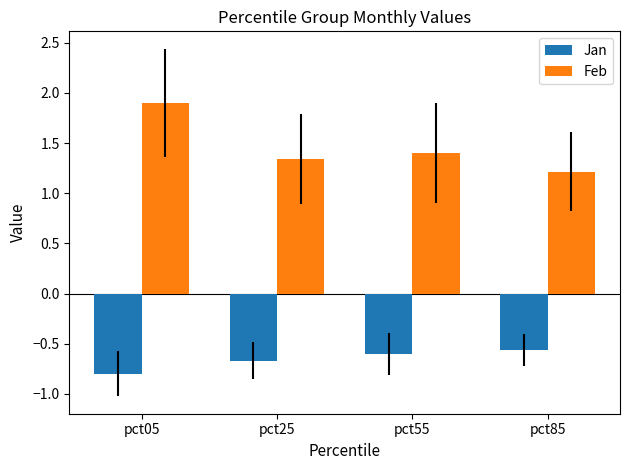

List the labels in order of Jan value, largest first.

pct85, pct55, pct25, pct05